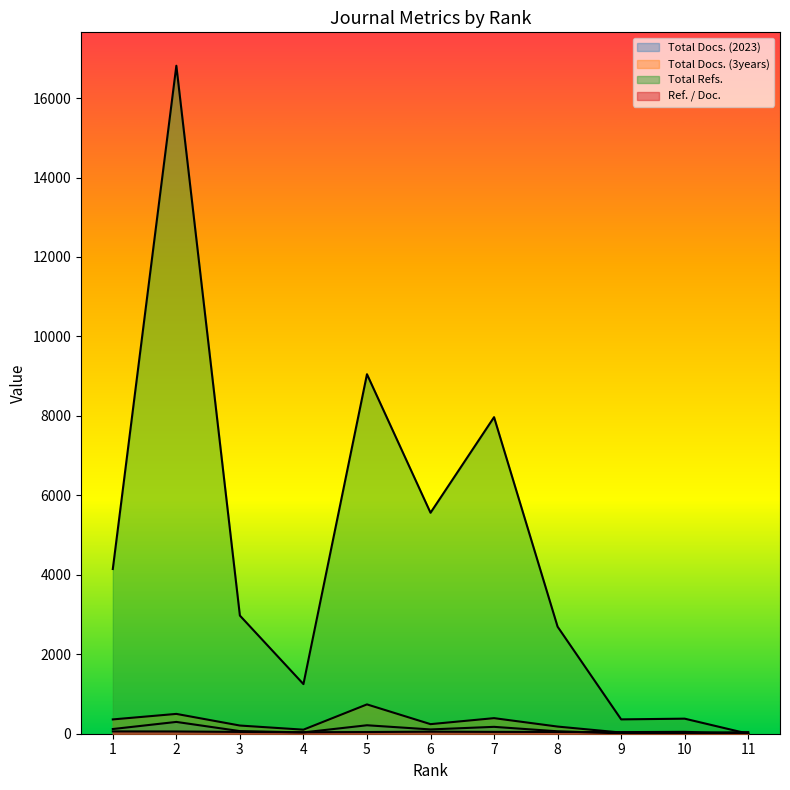

Where does the Total Docs. (2023) series first go above 66?

1